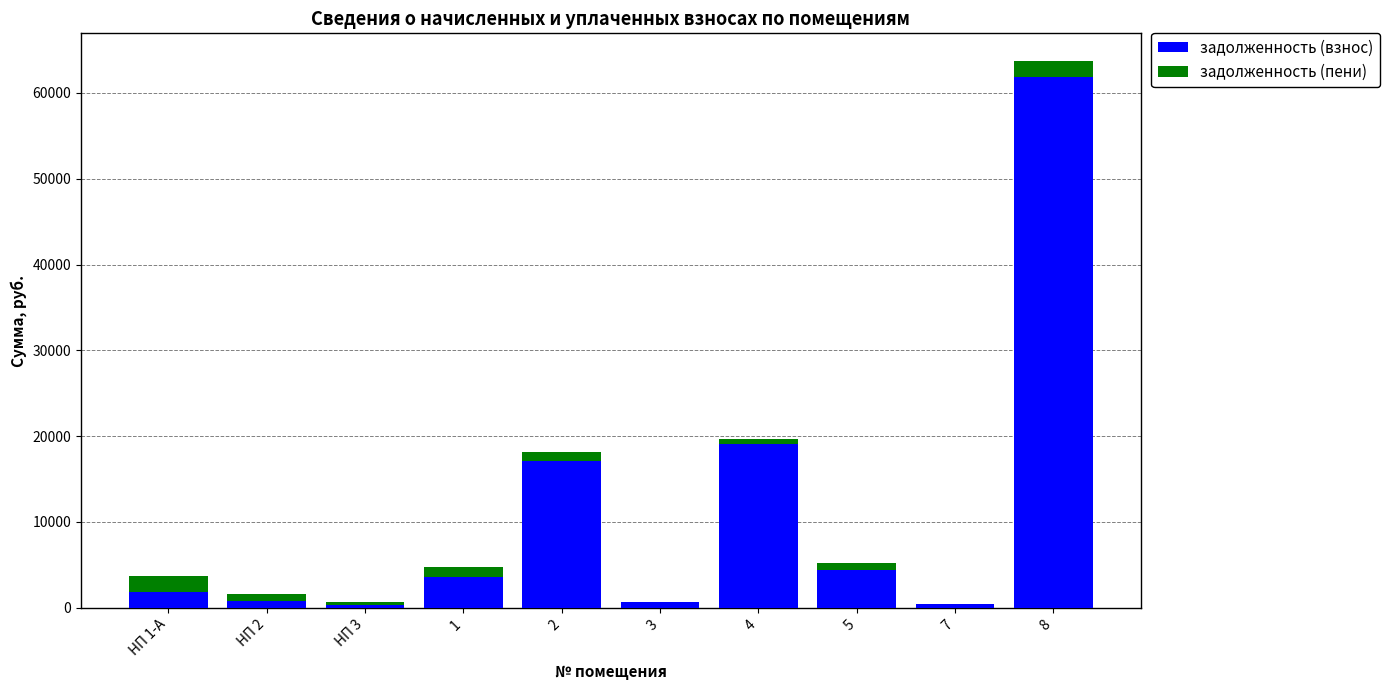

What is the maximum value for задолженность (взнос)?

61828.2